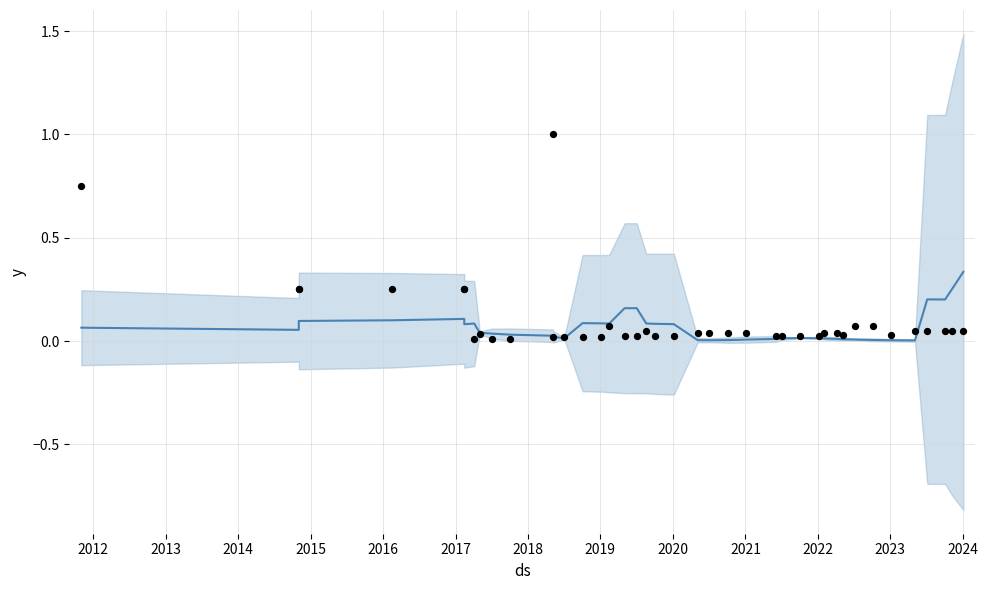

At how many categories does at least one series exceed 0?

40